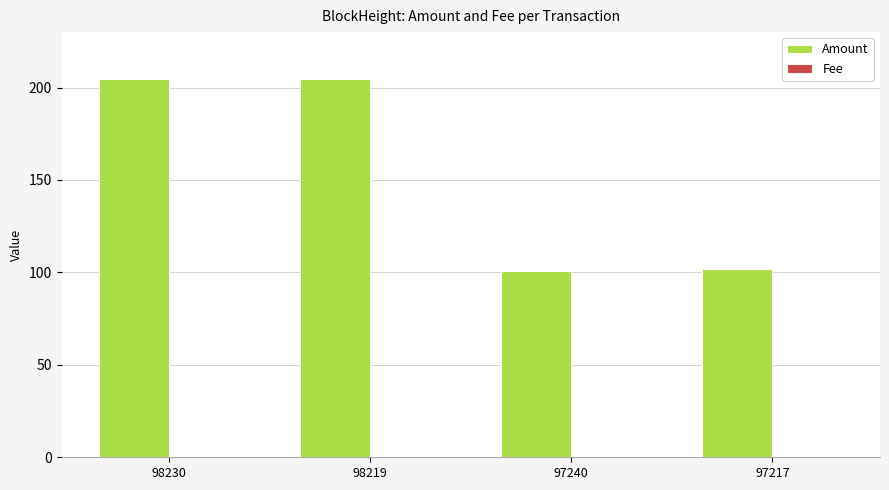

Which series has the largest total across all categories?

Amount